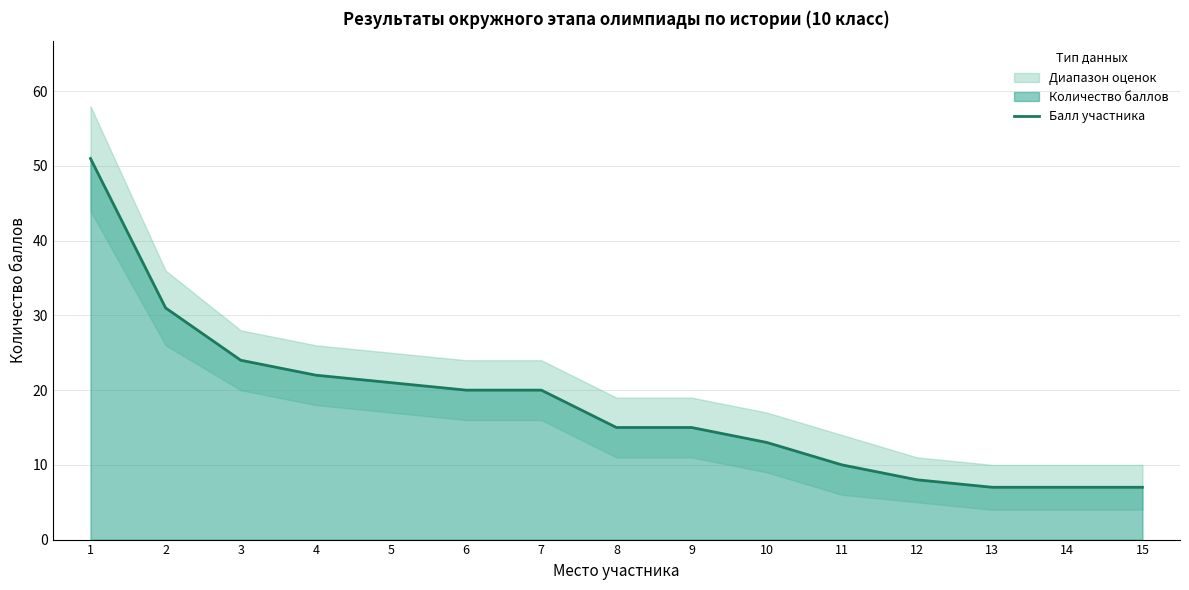

How many values are below 15?

6